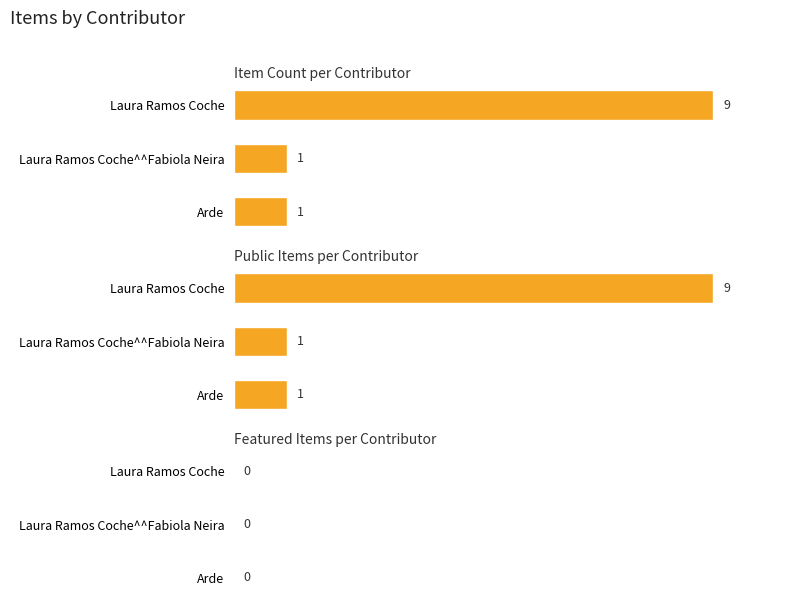

What is the average value of the Item Count per Contributor series?

3.7